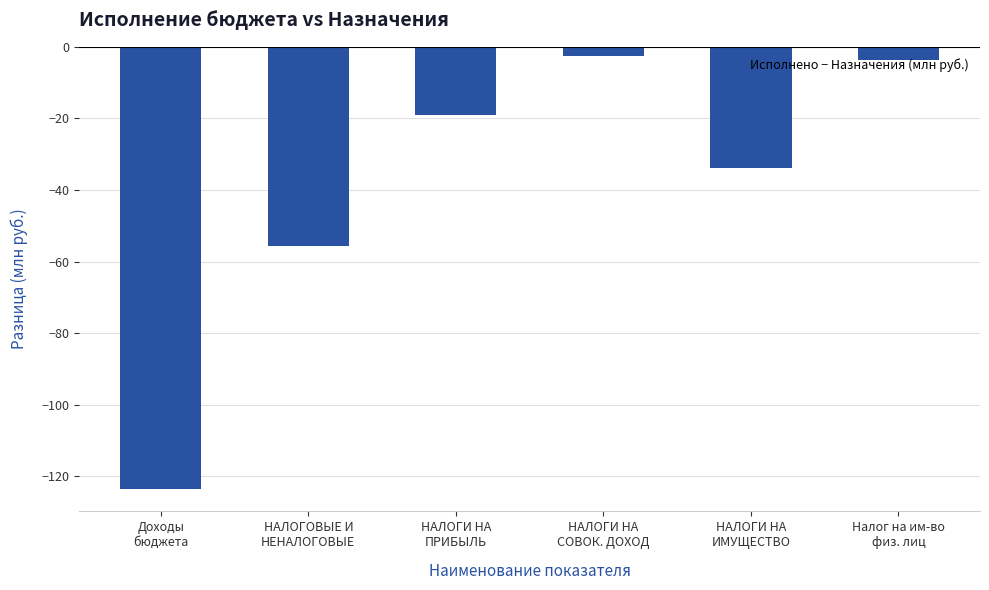

What is the value of the 5th bar from the left?

-33.7